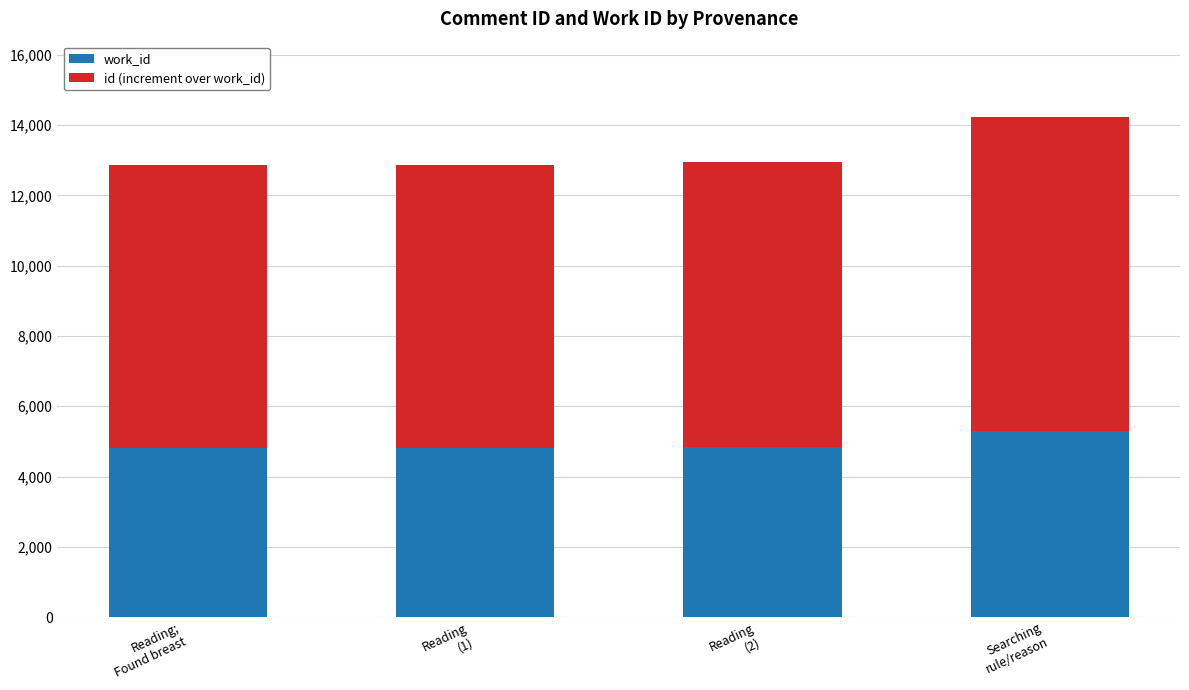

What is the lowest value of the work_id series?

4808